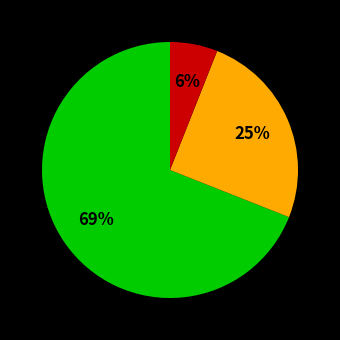

Is there any slice that represents more than half of the pie?

Yes